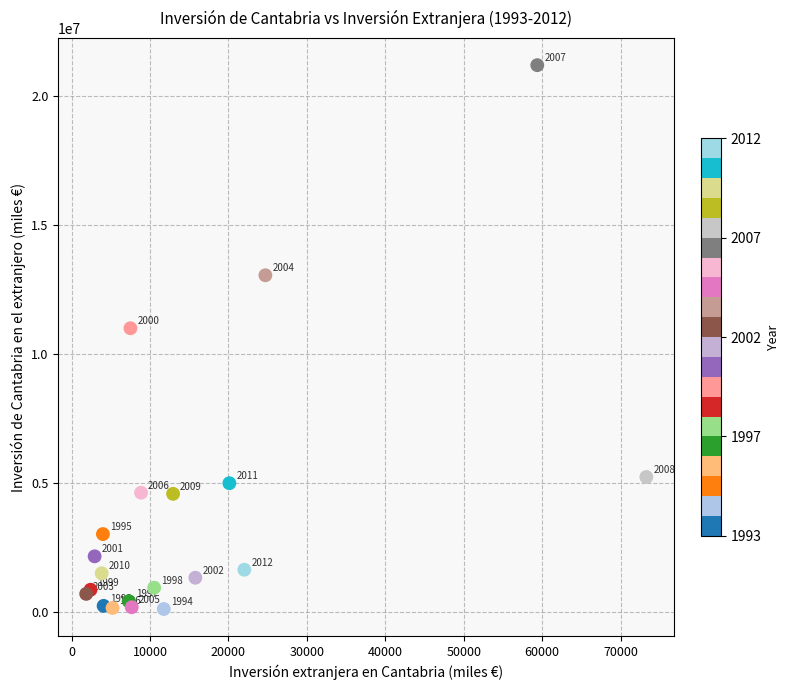

What Y value in the scatter plot is closest to 10658655?

11001380.4